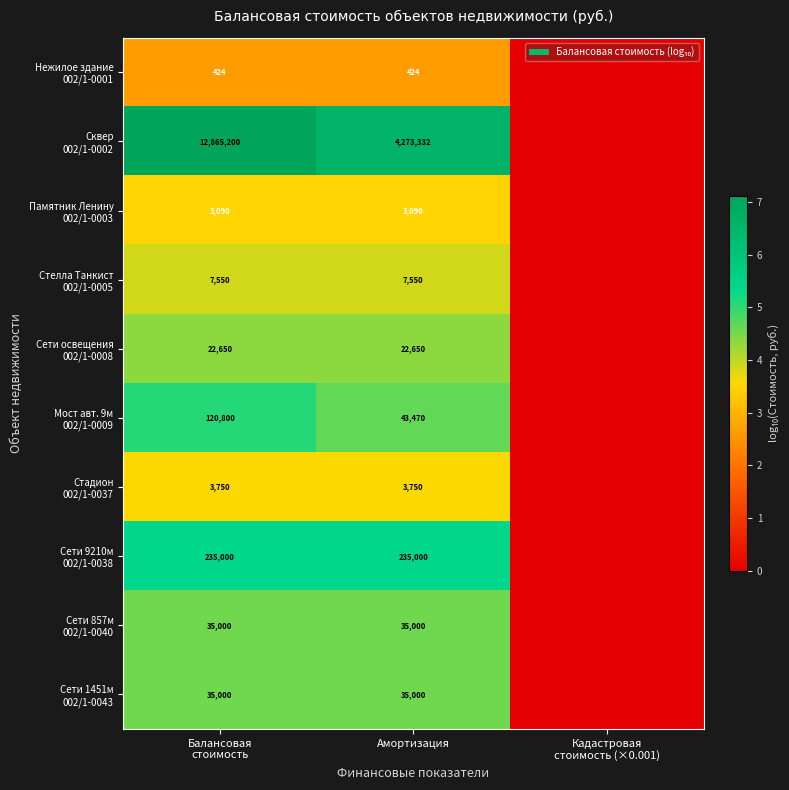

What is the difference between the second highest and minimum values in the Сквер 002/1-0002 series?

6.6